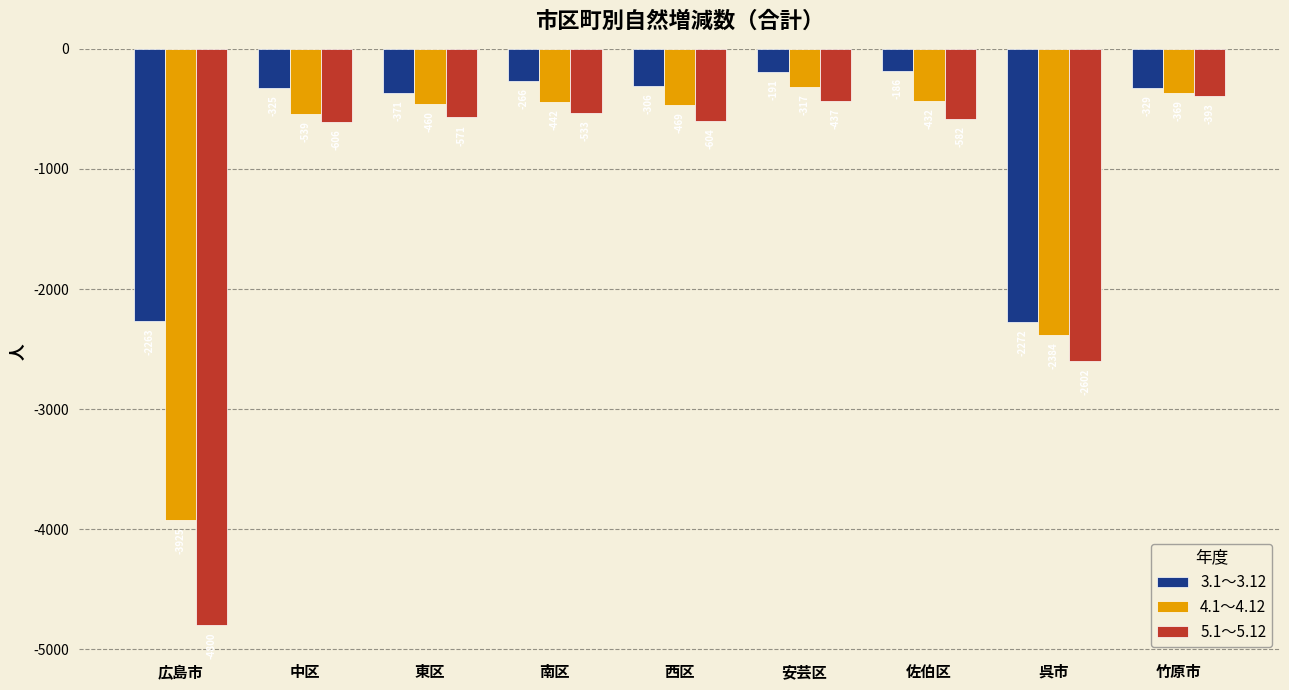

What is the difference between the maximum and minimum values in the 4.1～4.12 series?

3608